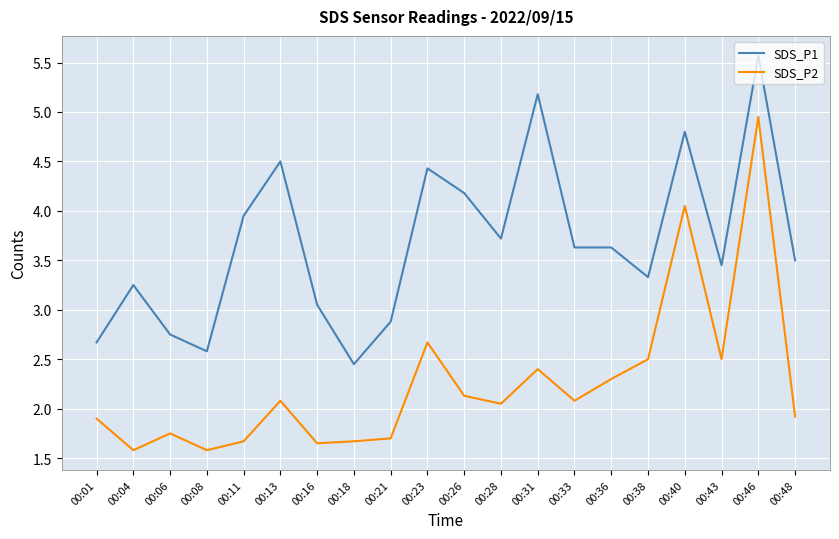

Is the value of SDS_P2 at 00:18 greater than the value of SDS_P1 at 00:18?

No